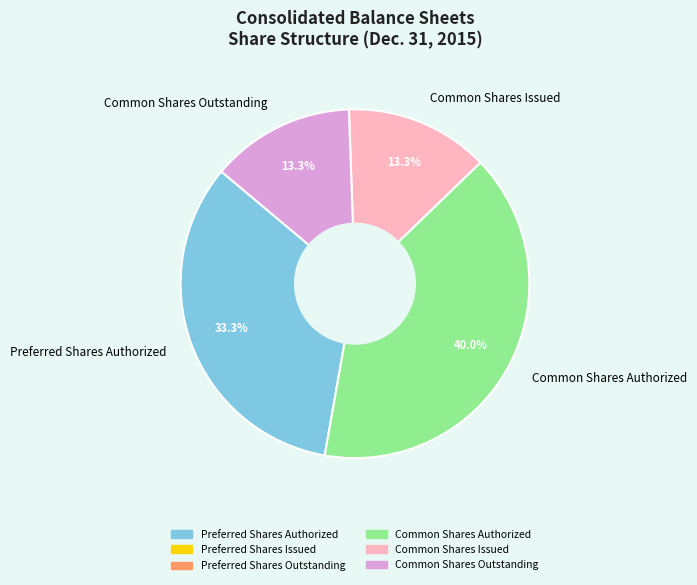

Is it true that Common Shares Authorized is 29% of the pie?

False